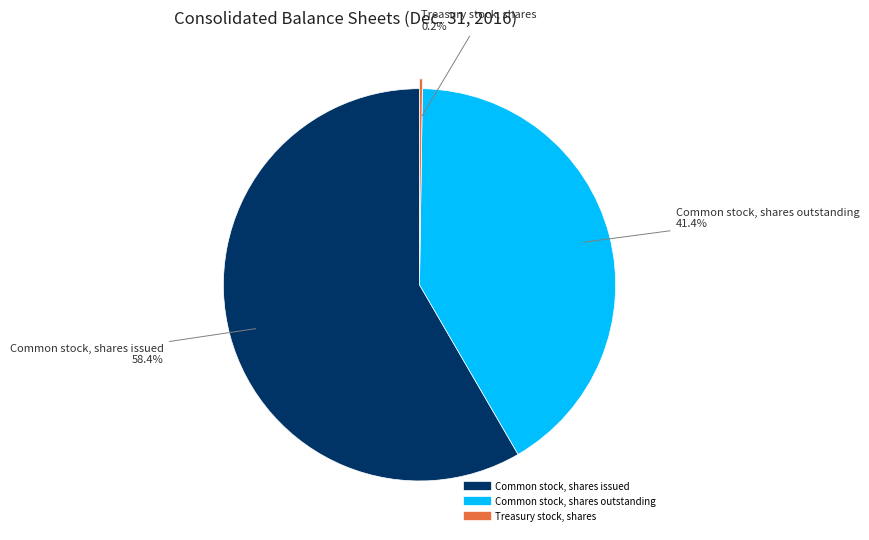

Which slice is the largest?

Common stock, shares issued